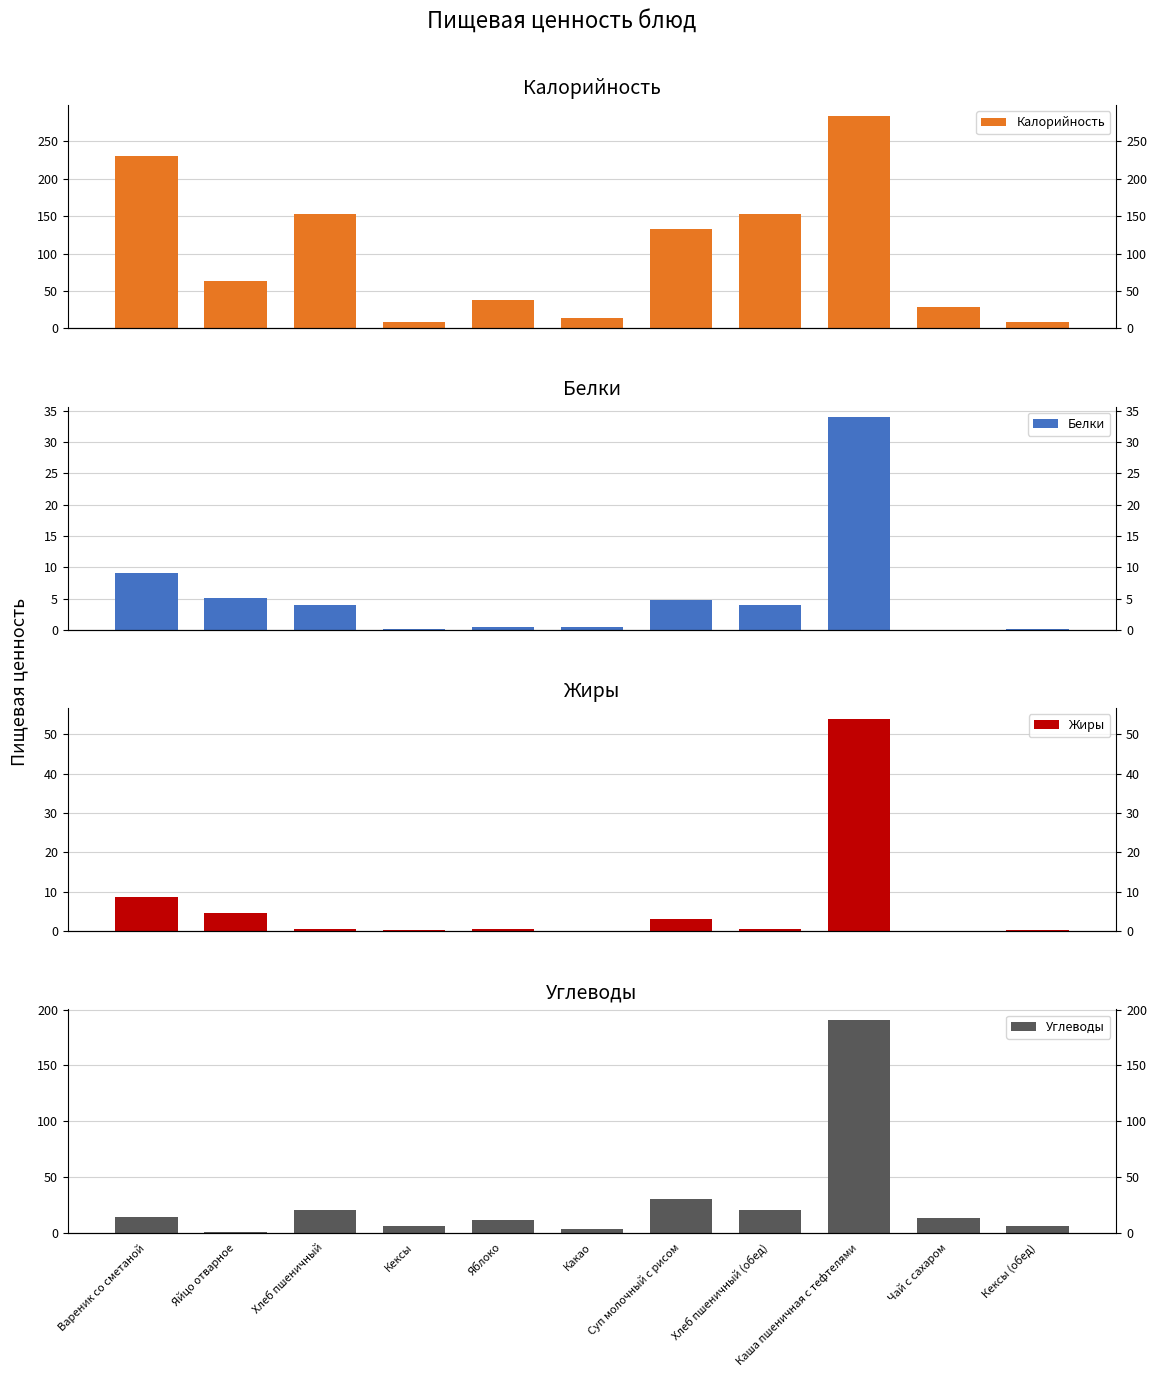

What is the label of the 1st bar from the right?

Кексы (обед)